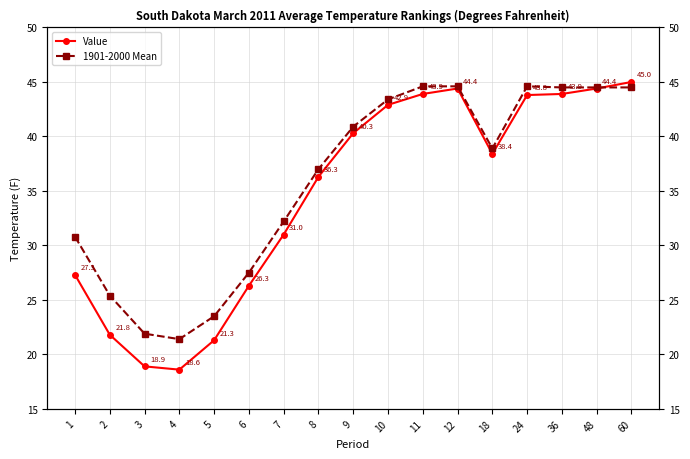

What is the greatest value displayed?

45.0